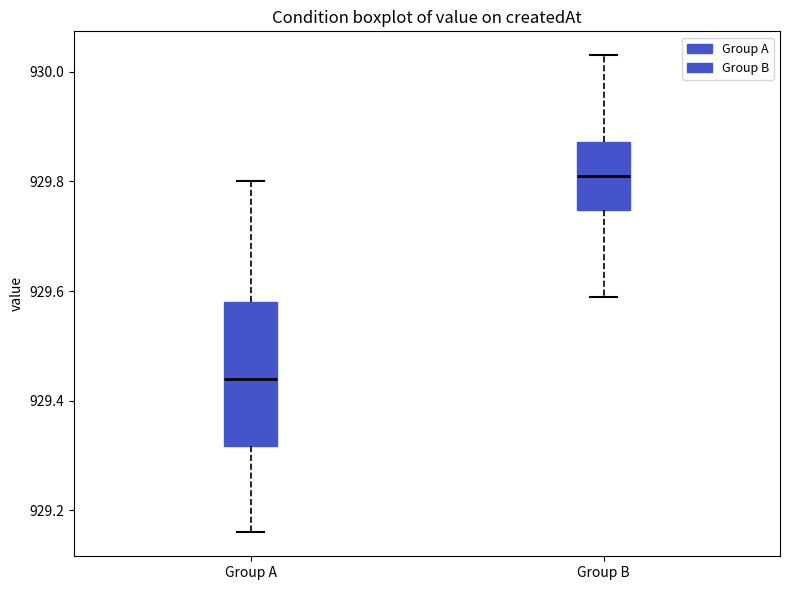

Where is the upper edge of the box for Group A on the y-axis? The values are not printed on the chart, so give them approximately, as read against the axis.

929.58